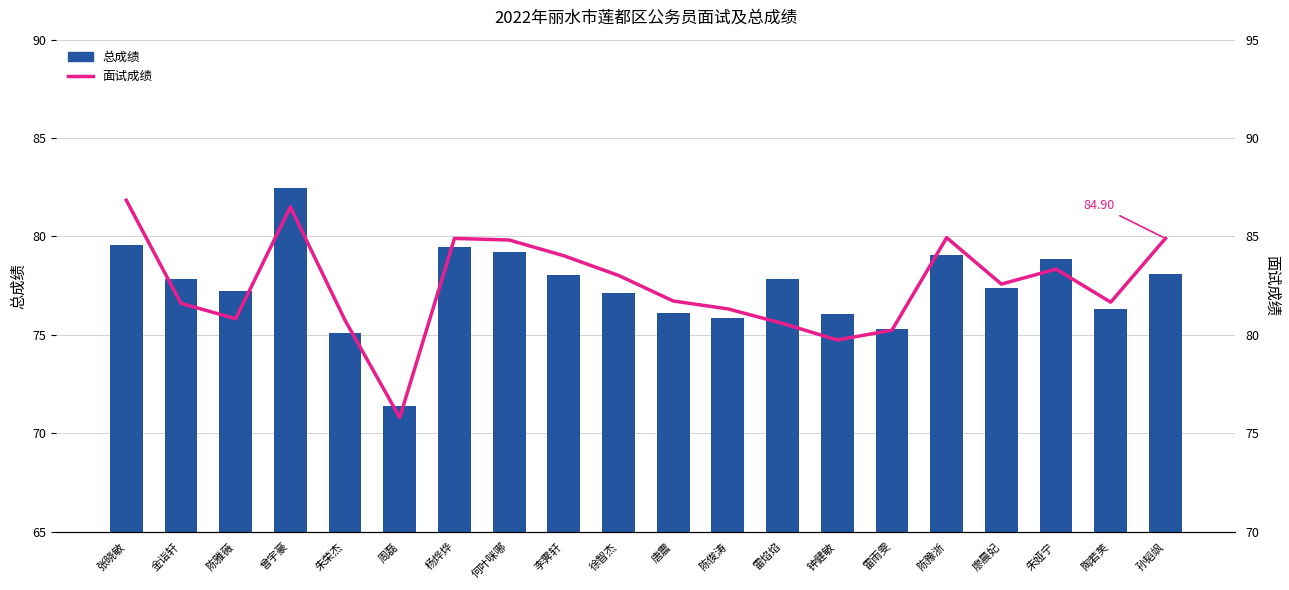

What is the difference between the 面试成绩 values at 雷焰焰 and 李霁轩?

3.4